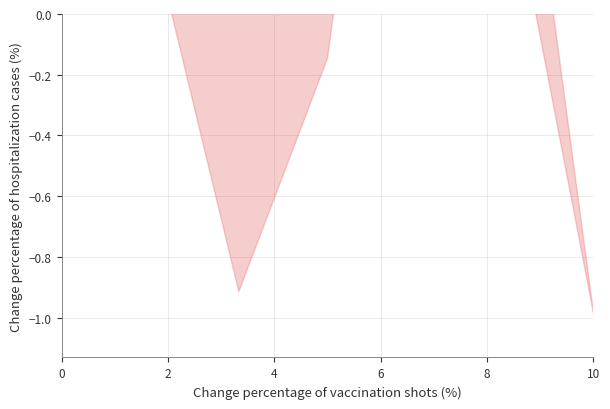

How many data points does each series have?

7